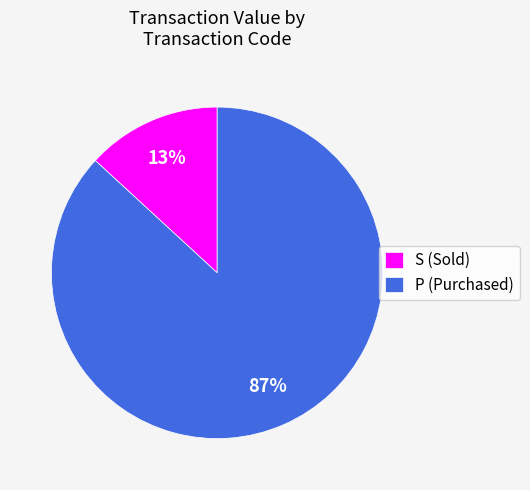

Which category has the biggest portion of the pie?

P (Purchased)